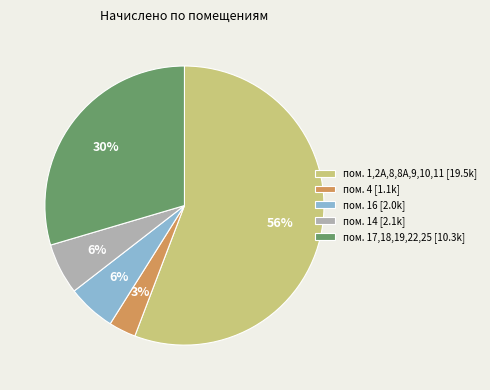

True or false: пом. 17,18,19,22,25 [10.3k] accounts for 30% of the total.

True